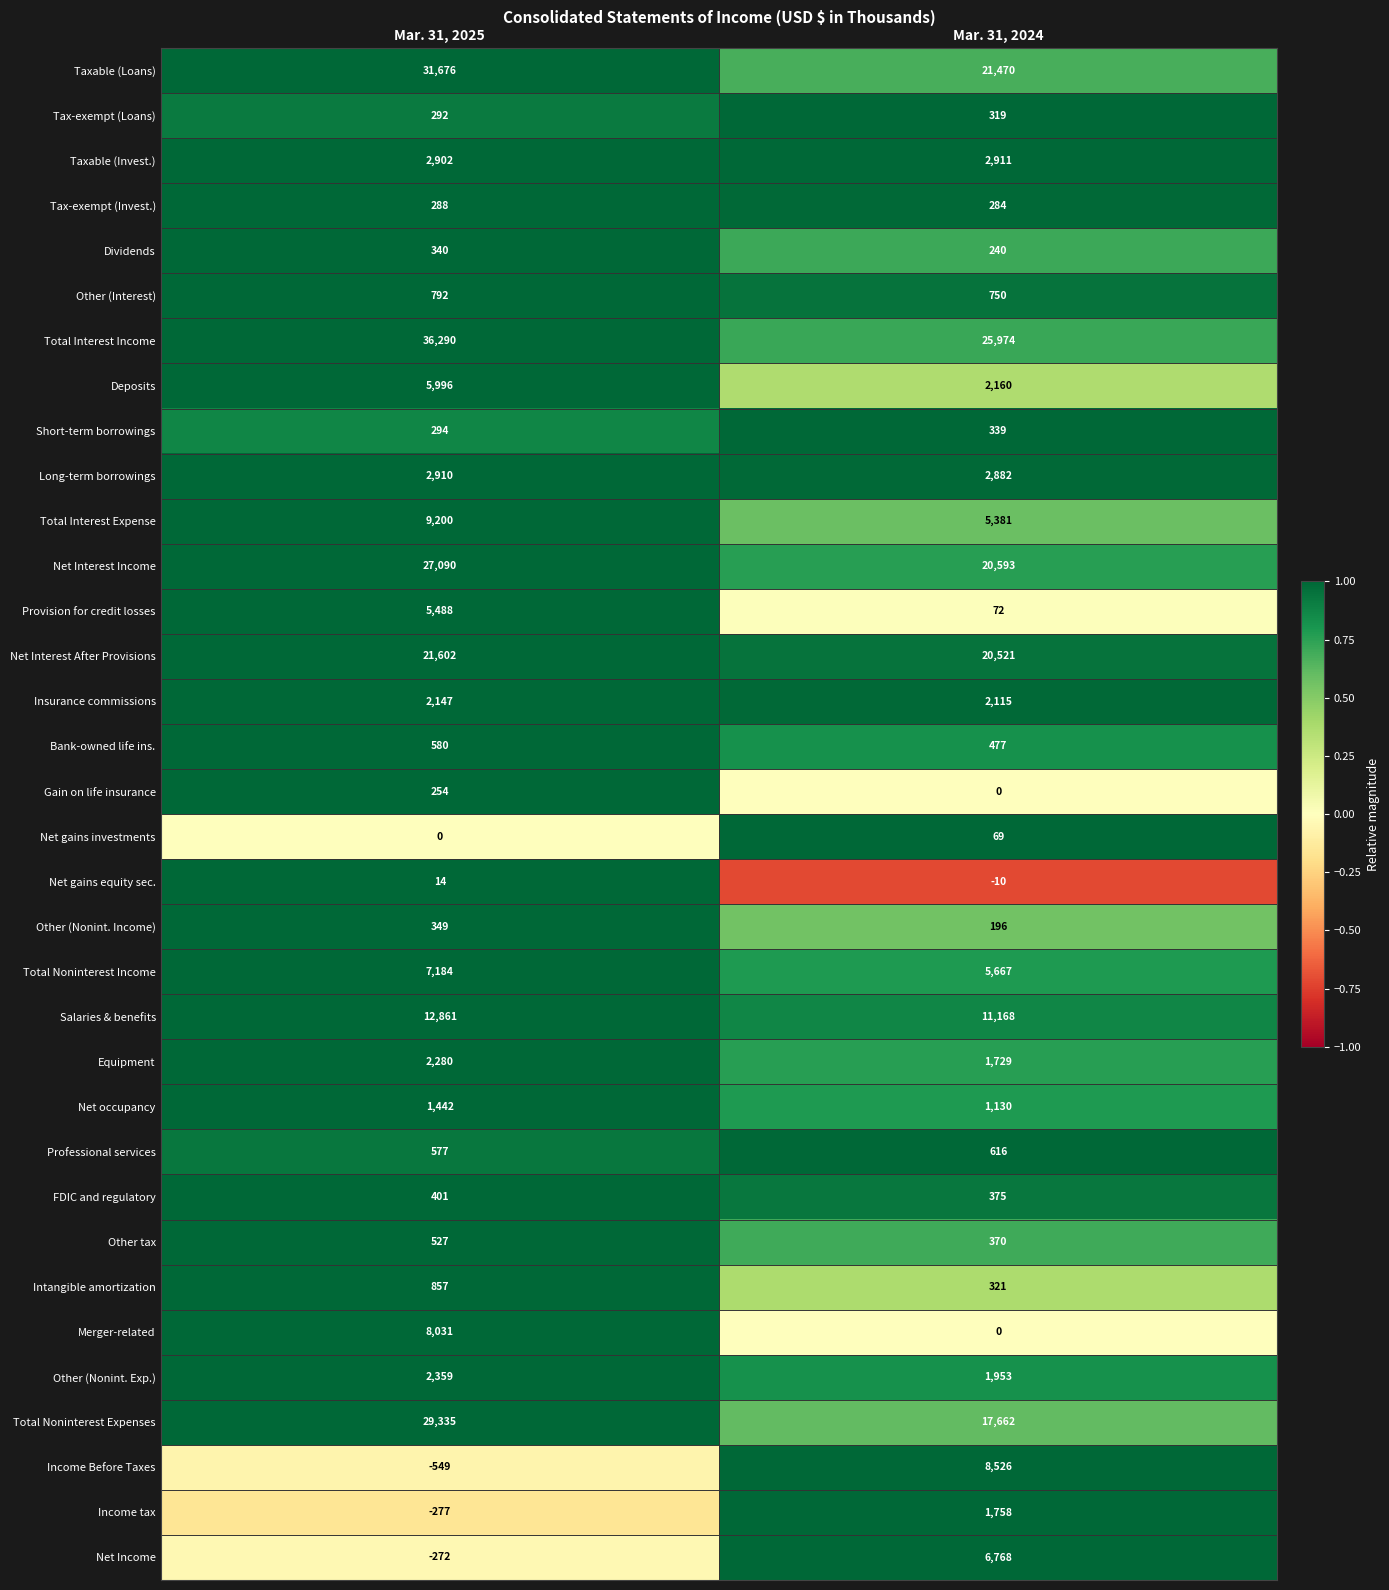

What is the sum of all Net gains equity sec. values?

4